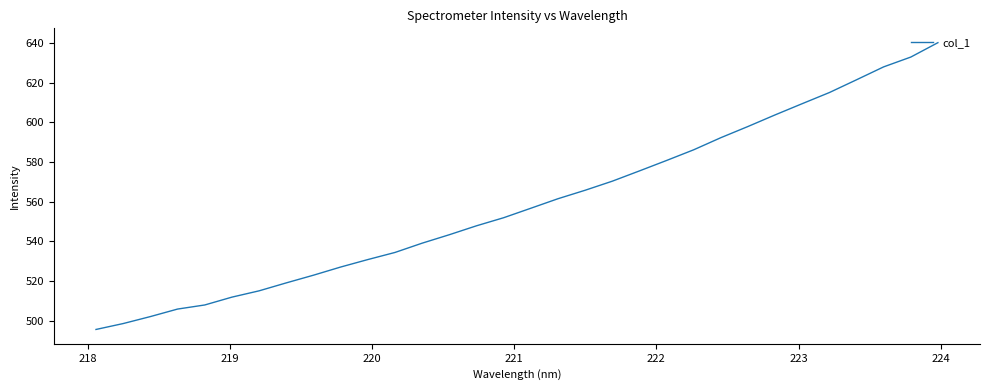

What is the maximum value shown in the chart?

640.2